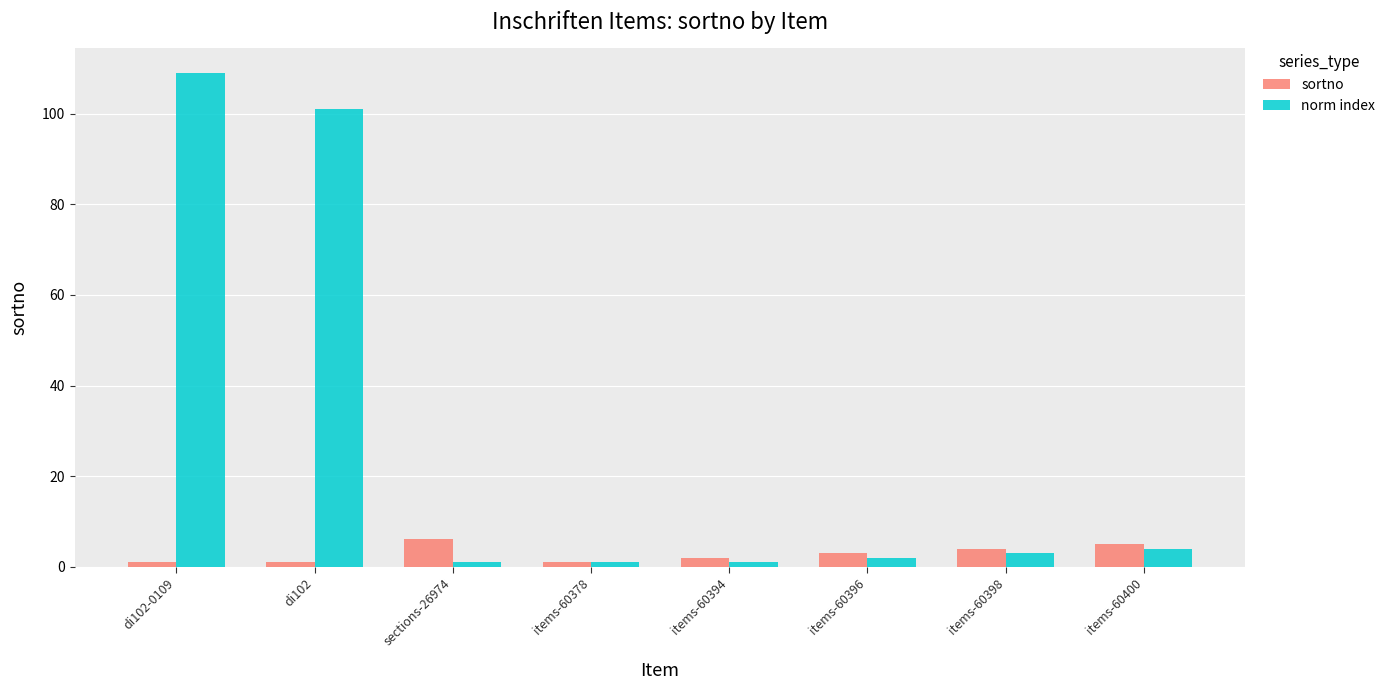

What are all the series names shown in the legend?

sortno, norm index